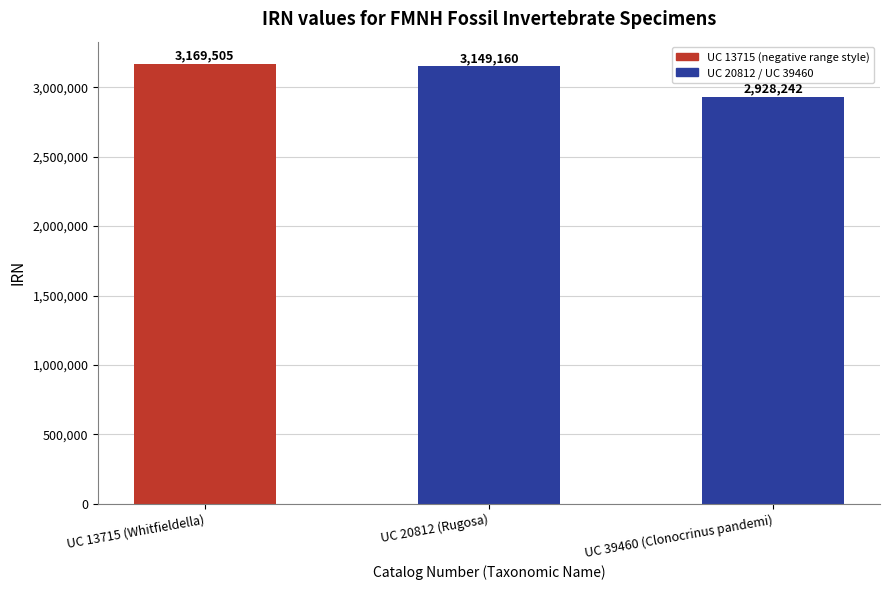

True or false: the data shows 2928242 at UC 39460 (Clonocrinus pandemi).

True